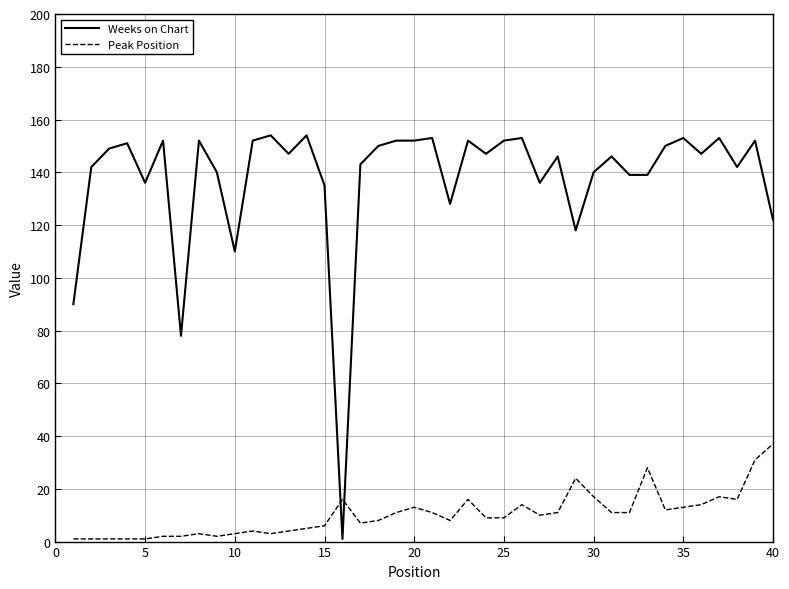

Which series has the widest spread of values?

Weeks on Chart